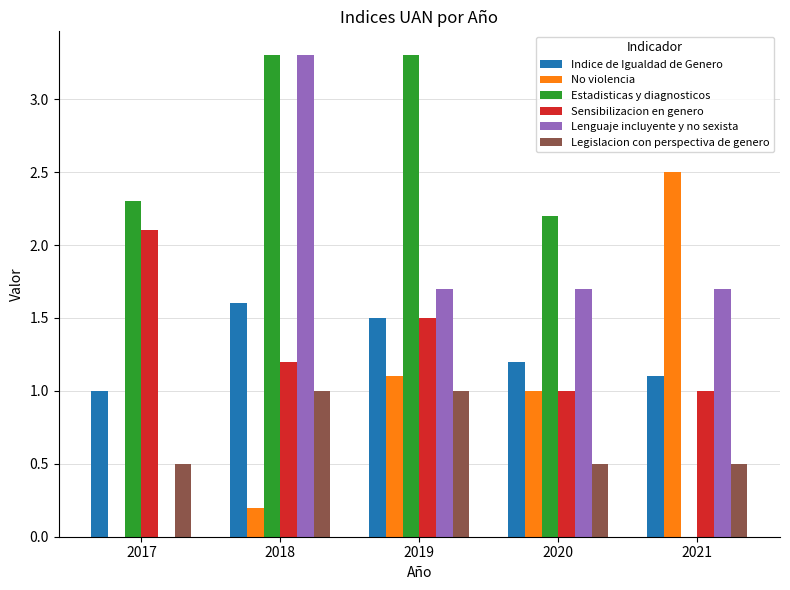

Between 2017 and 2019, which series saw the biggest shift?

Lenguaje incluyente y no sexista